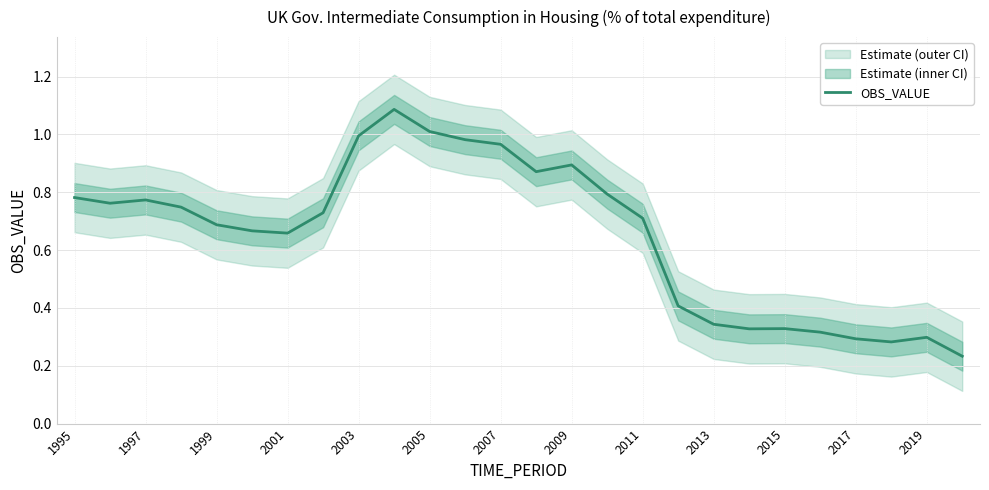

What is the maximum value for OBS_VALUE?

1.1